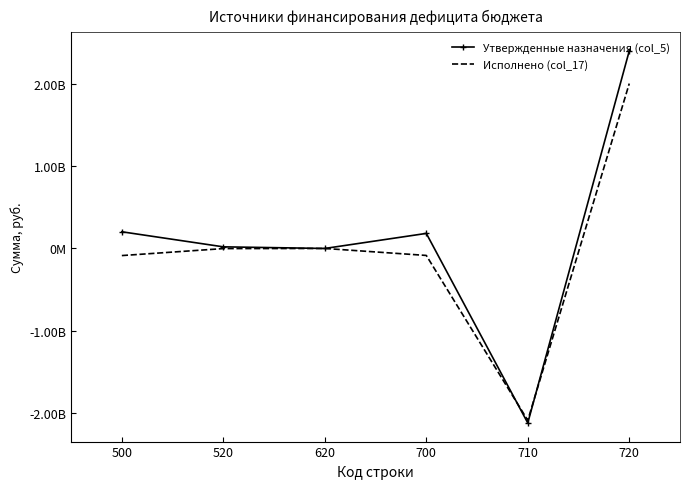

Reading left to right, what are all the values shown in this chart?

Утвержденные назначения (col_5): 500=202270633.9	520=19660333.5	620=0.0	700=182610300.4	710=-2116888477.2	720=2396120908.7
Исполнено (col_17): 500=-86287114.2	520=-1586895.1	620=0.0	700=-84700219.1	710=-2084789142.0	720=2000088922.8